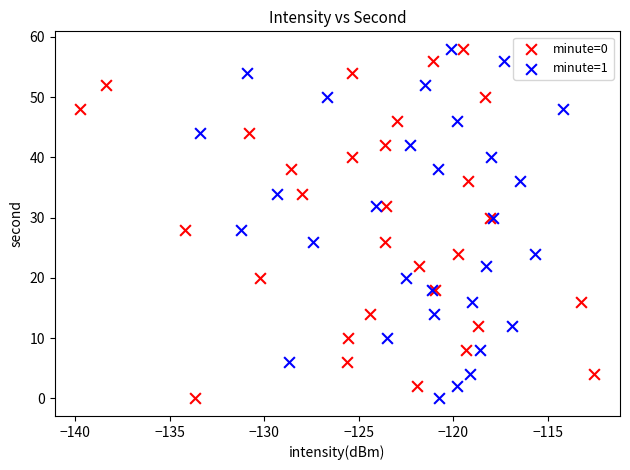

What are all the series names shown in the legend?

minute=0, minute=1